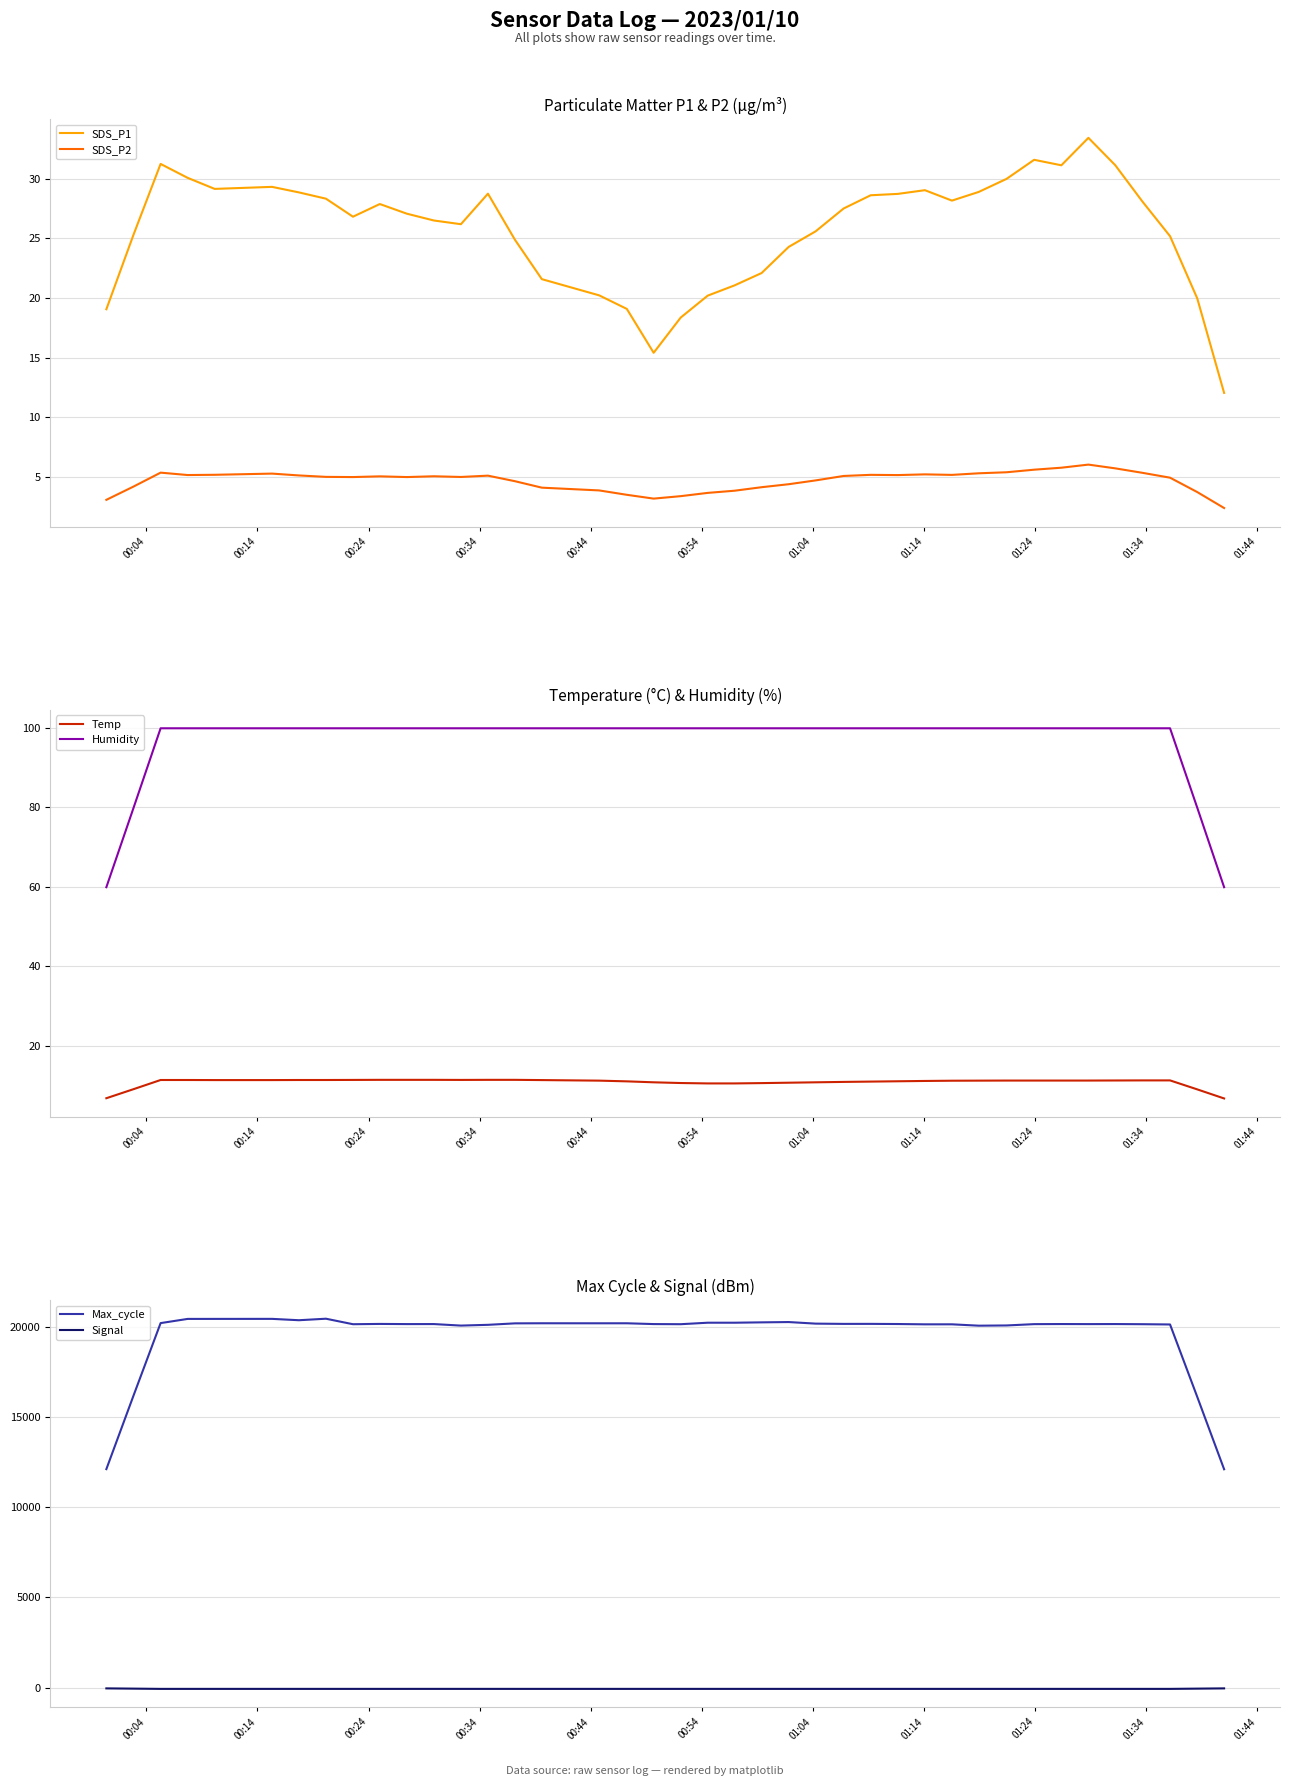

List the series in order of their peak value, highest first.

Max_cycle, Humidity, SDS_P1, Temp, SDS_P2, Signal